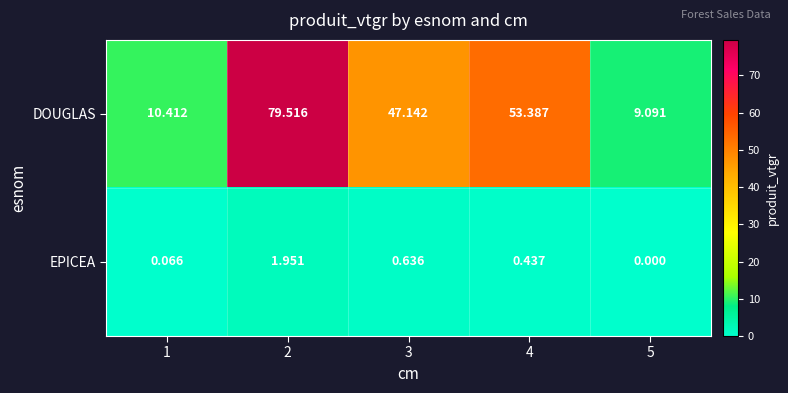

List the series in order of their overall mean, lowest first.

EPICEA, DOUGLAS